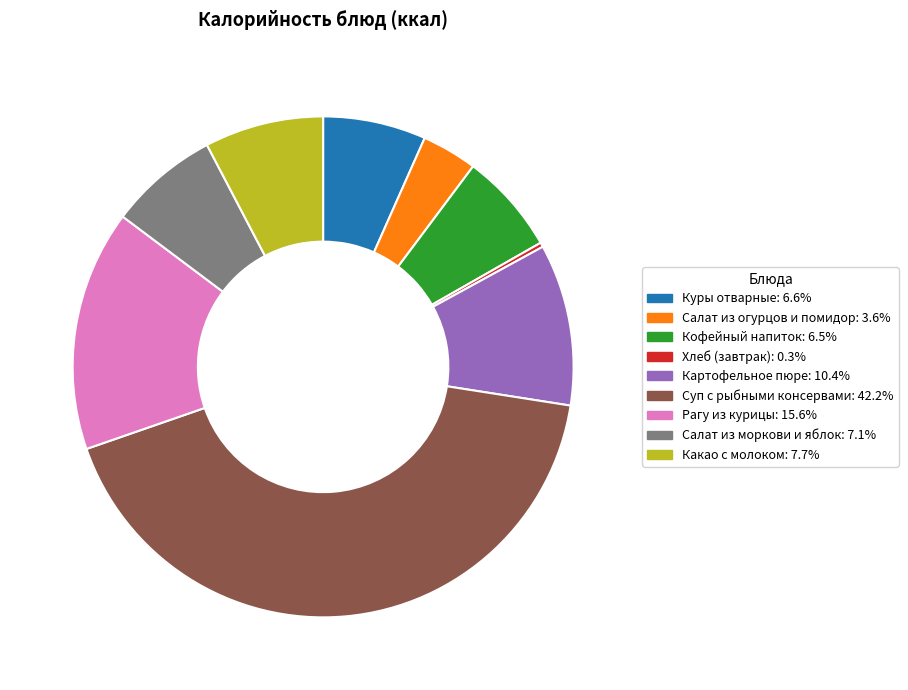

Which category has the biggest portion of the pie?

Суп с рыбными консервами